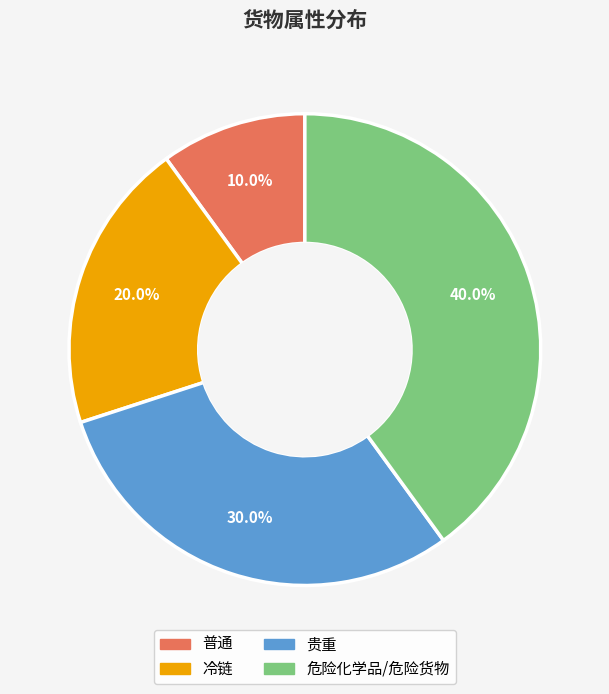

What portion of the pie excludes 普通?

90.0%